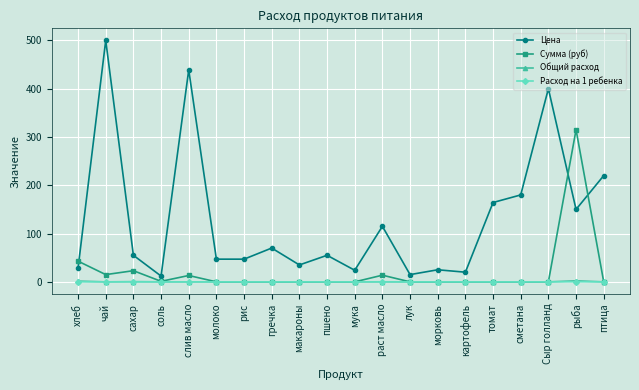

What is the greatest value displayed?

500.0